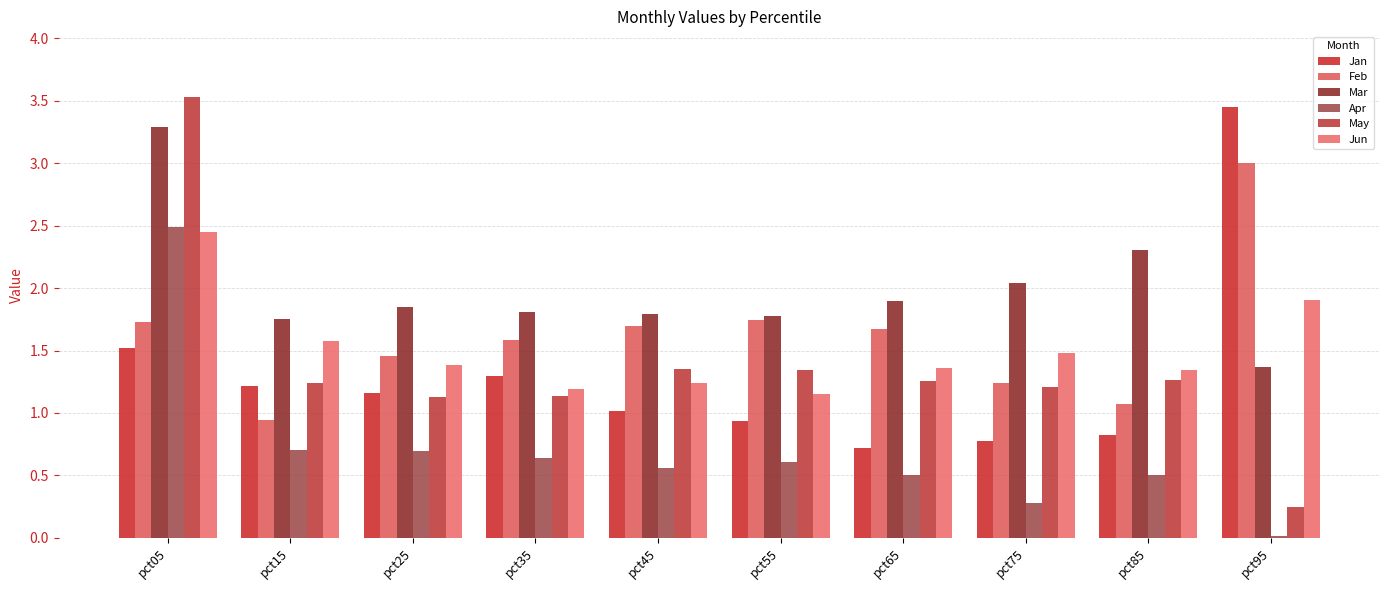

Does the chart contain stacked bars?

No